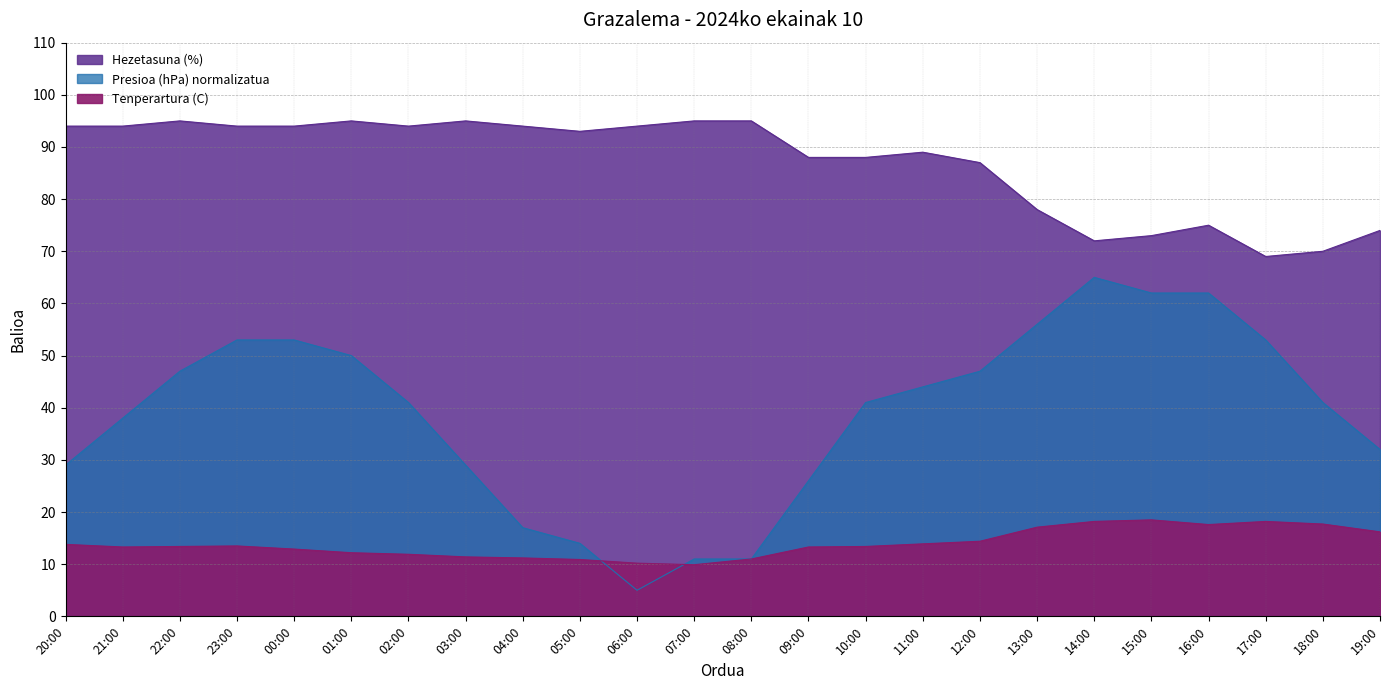

Which category has the highest value in the Tenperartura (C) series?

15:00